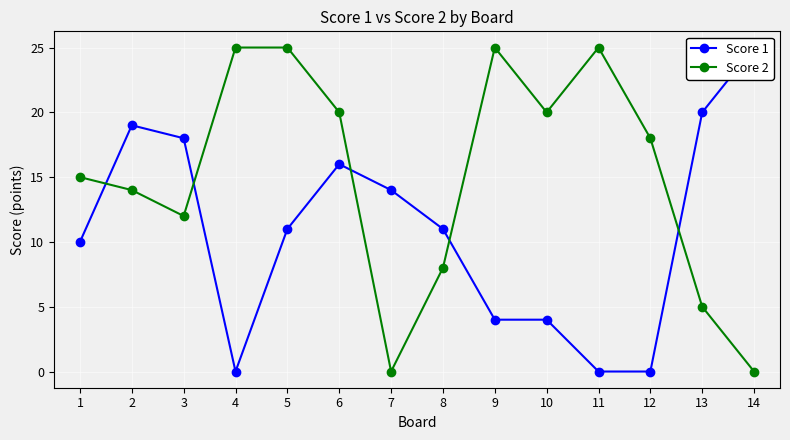

What is the average value of the Score 2 series?

15